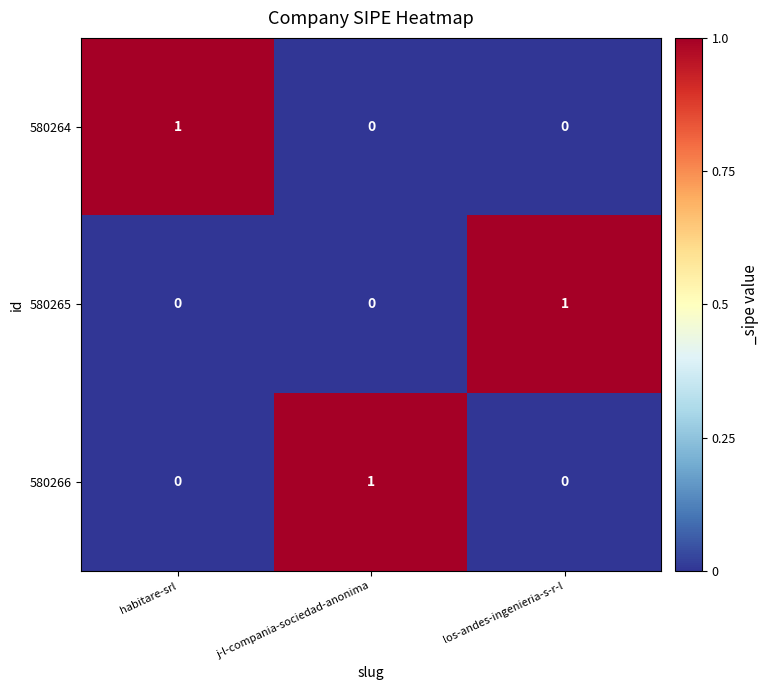

Reading left to right, transcribe all the data shown in this chart.

580264: 1	0	0
580265: 0	0	1
580266: 0	1	0